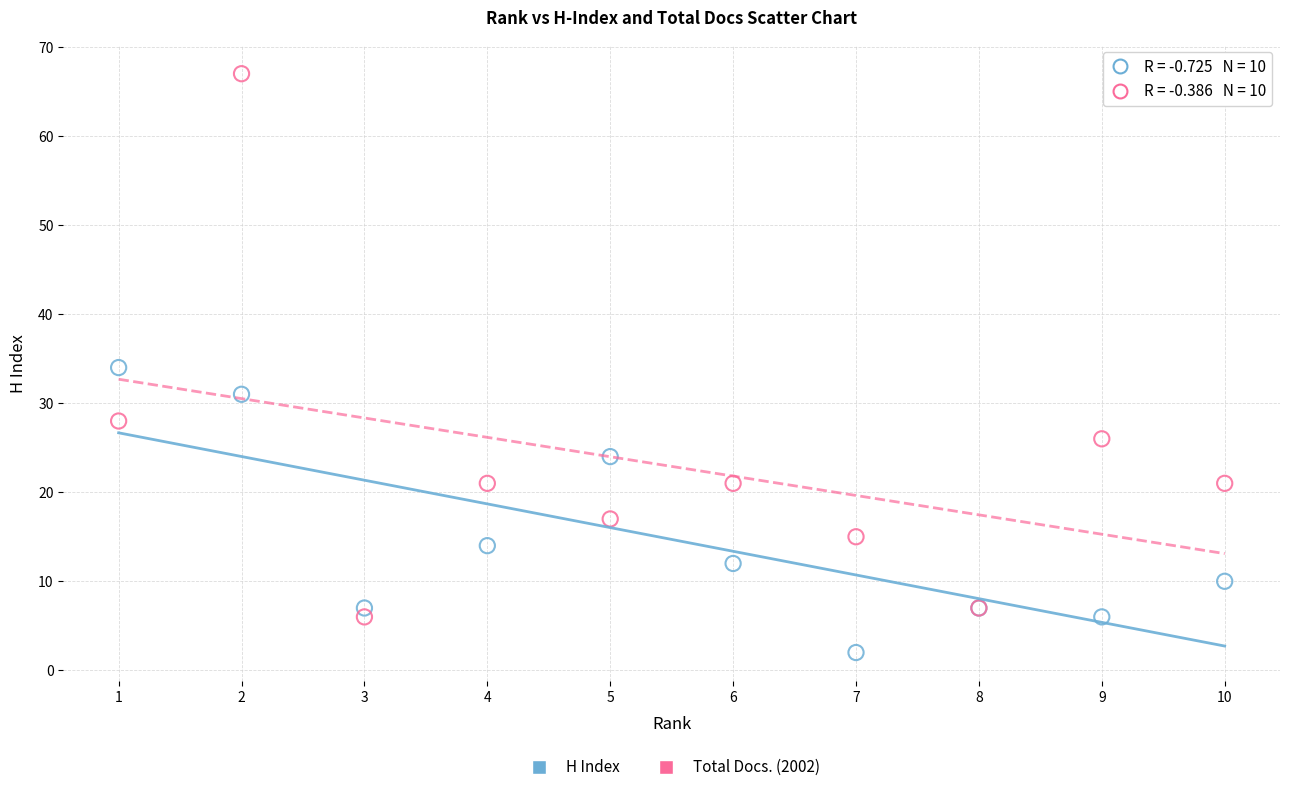

Which series reaches the maximum Y coordinate?

Total Docs. (2002)